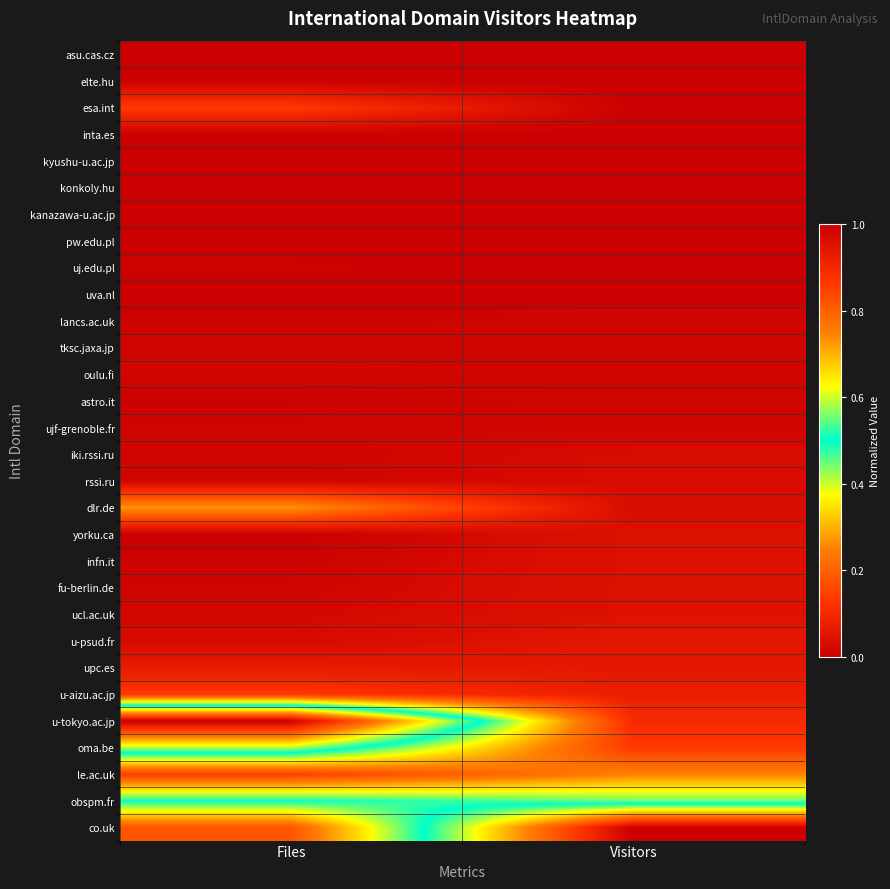

Reading right to left, extract all data points from this chart.

asu.cas.cz: Visitors=0.0	Files=0.0
elte.hu: Visitors=0.0	Files=0.0
esa.int: Visitors=0.0	Files=0.1
inta.es: Visitors=0.0	Files=0.0
kyushu-u.ac.jp: Visitors=0.0	Files=0.0
konkoly.hu: Visitors=0.0	Files=0.0
kanazawa-u.ac.jp: Visitors=0.0	Files=0.0
pw.edu.pl: Visitors=0.0	Files=0.0
uj.edu.pl: Visitors=0.0	Files=0.0
uva.nl: Visitors=0.0	Files=0.0
lancs.ac.uk: Visitors=0.0	Files=0.0
tksc.jaxa.jp: Visitors=0.0	Files=0.0
oulu.fi: Visitors=0.0	Files=0.0
astro.it: Visitors=0.0	Files=0.0
ujf-grenoble.fr: Visitors=0.0	Files=0.0
iki.rssi.ru: Visitors=0.0	Files=0.0
rssi.ru: Visitors=0.0	Files=0.0
dlr.de: Visitors=0.0	Files=0.3
yorku.ca: Visitors=0.0	Files=0.0
infn.it: Visitors=0.0	Files=0.0
fu-berlin.de: Visitors=0.0	Files=0.0
ucl.ac.uk: Visitors=0.0	Files=0.0
u-psud.fr: Visitors=0.1	Files=0.0
upc.es: Visitors=0.1	Files=0.1
u-aizu.ac.jp: Visitors=0.1	Files=0.1
u-tokyo.ac.jp: Visitors=0.1	Files=1.0
oma.be: Visitors=0.1	Files=0.6
le.ac.uk: Visitors=0.3	Files=0.1
obspm.fr: Visitors=0.4	Files=0.5
co.uk: Visitors=1.0	Files=0.2